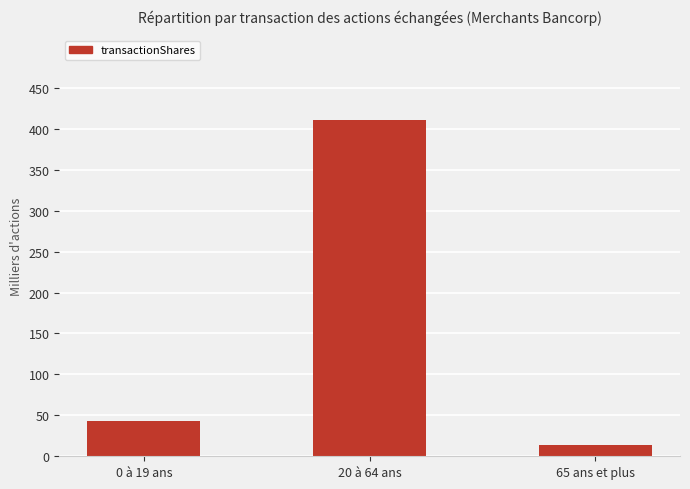

Where is the data nearest to the value 212?

0 à 19 ans